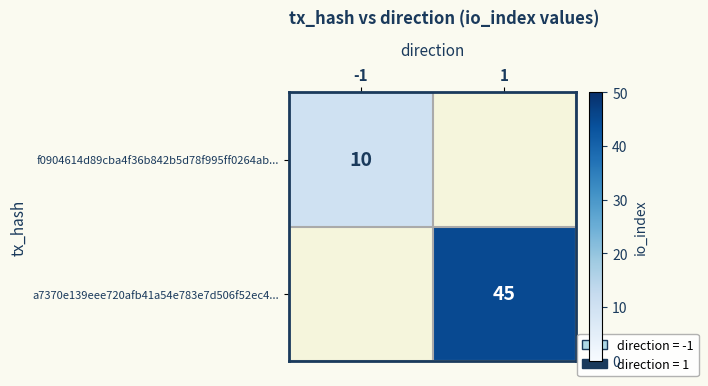

The value of f0904614d89cba4f36b842b5d78f995ff0264ab... at -1 is 3. True or false?

False